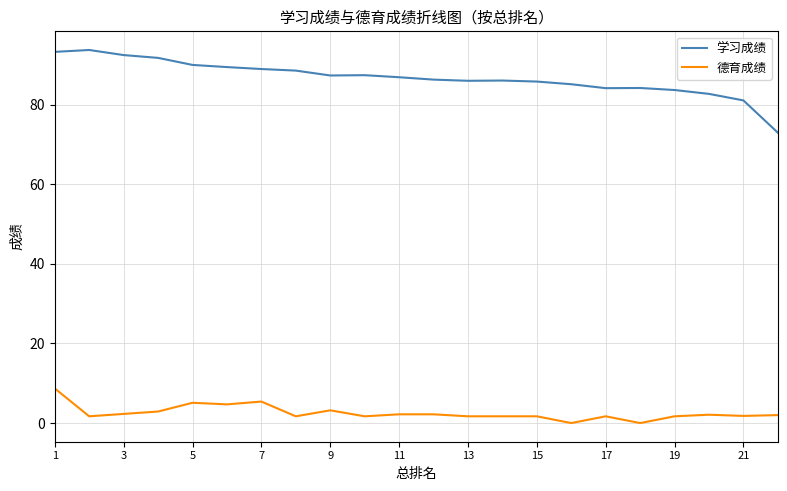

What is the lowest value of the 学习成绩 series?

73.0